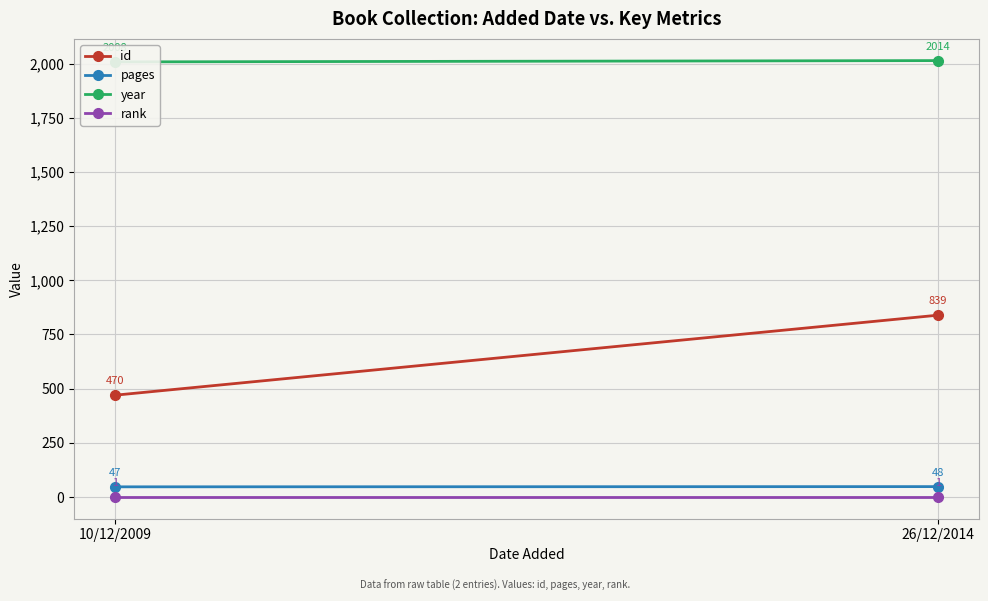

What is the label of the 1st point from the right?

26/12/2014